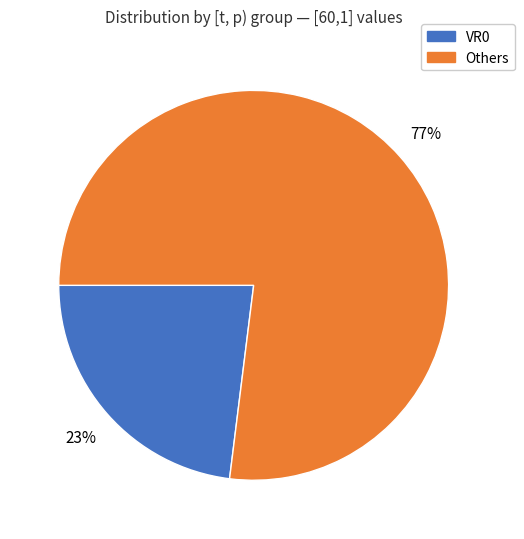

True or false: VR0 accounts for 34% of the total.

False